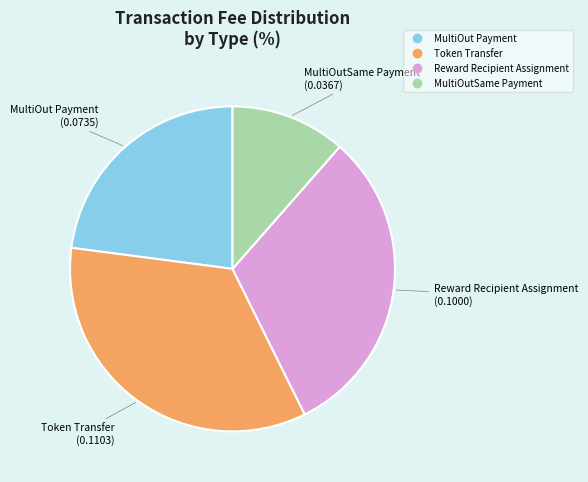

What is the smallest slice in the pie chart?

MultiOutSame Payment